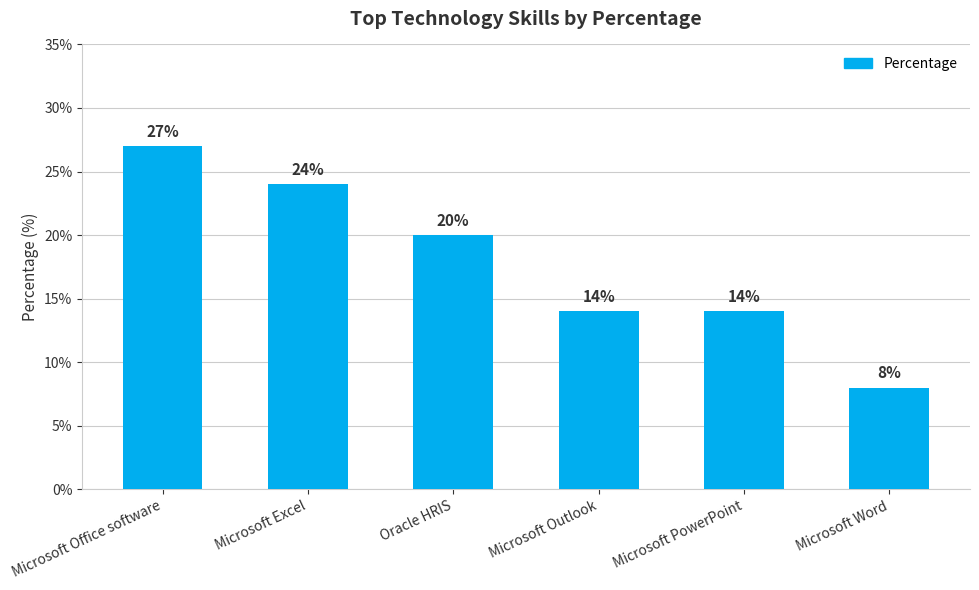

What position from the left is Microsoft Word?

6